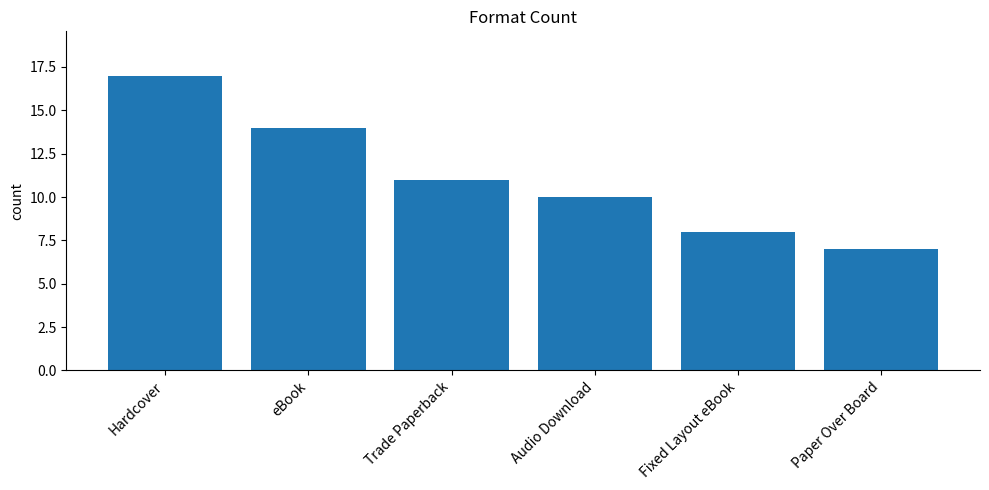

Is it true that the value at Hardcover is 6?

False